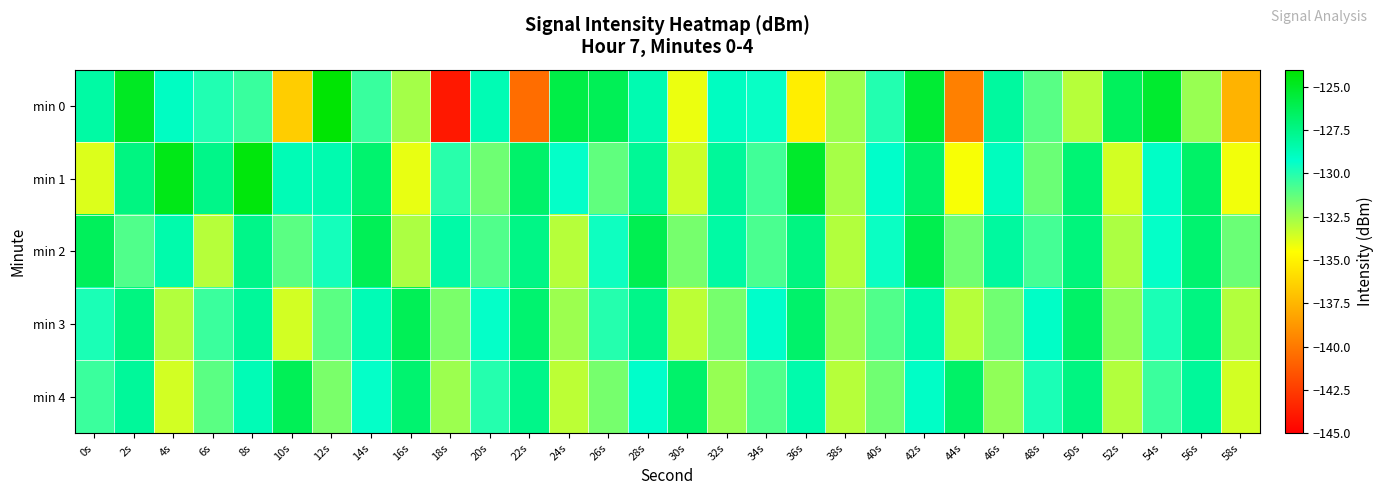

Which series has the widest spread of values?

min 0